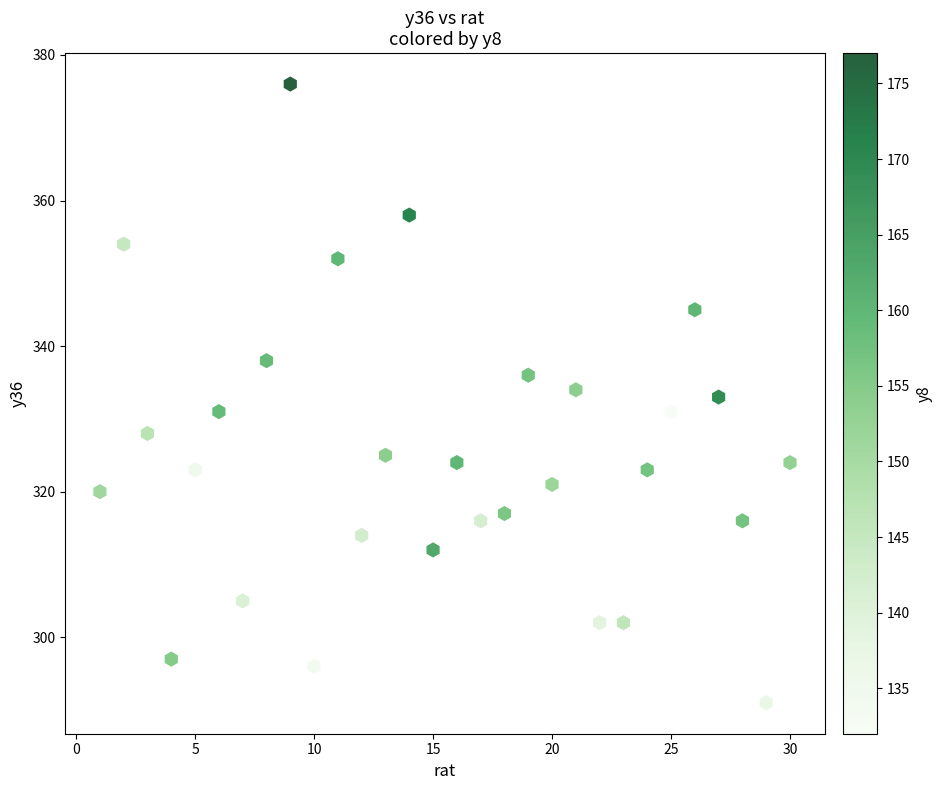

What is the range of Y values (max minus min)?

85